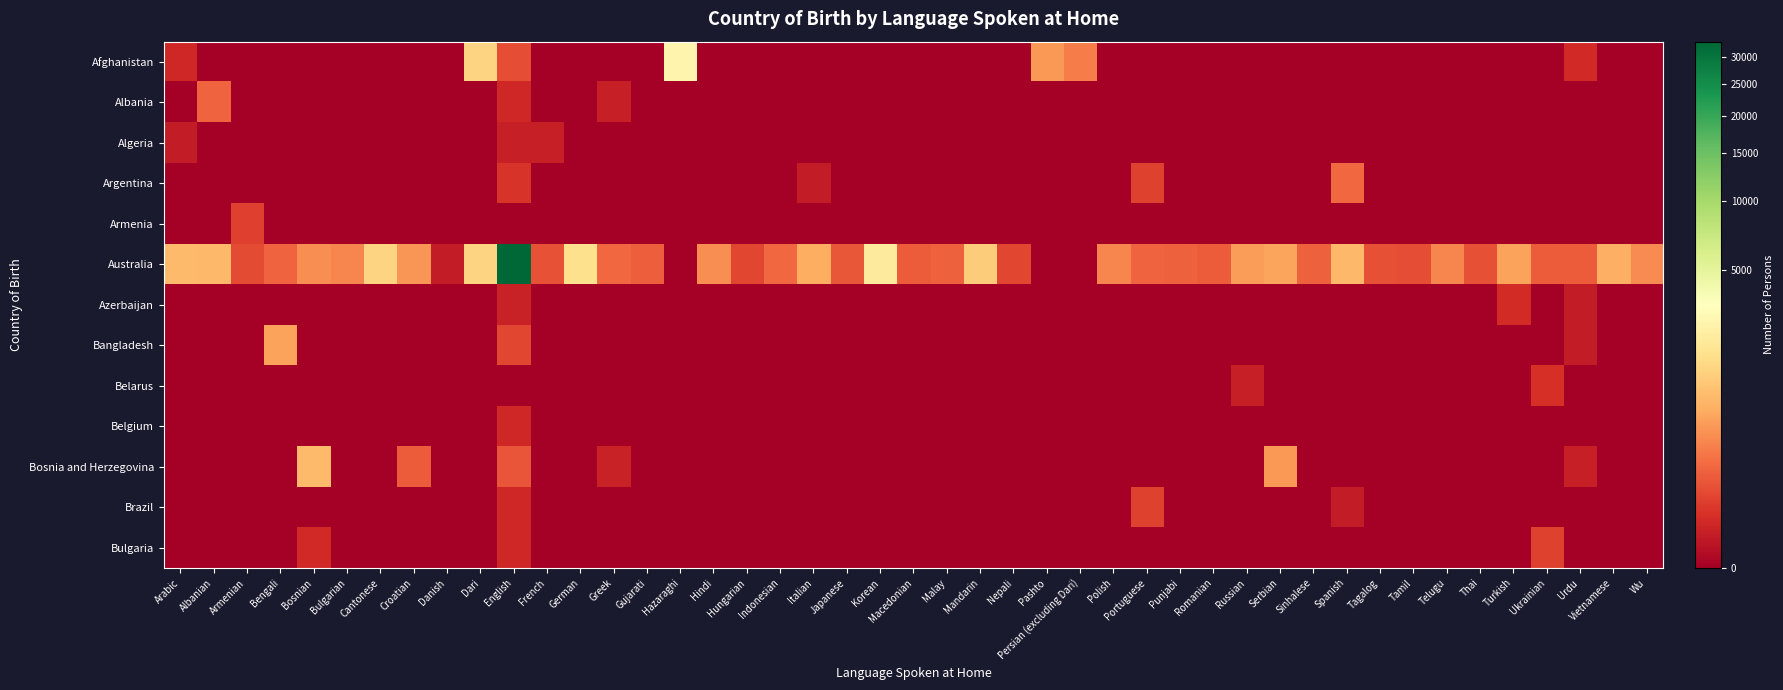

At which category is the sum across all series the highest?

English